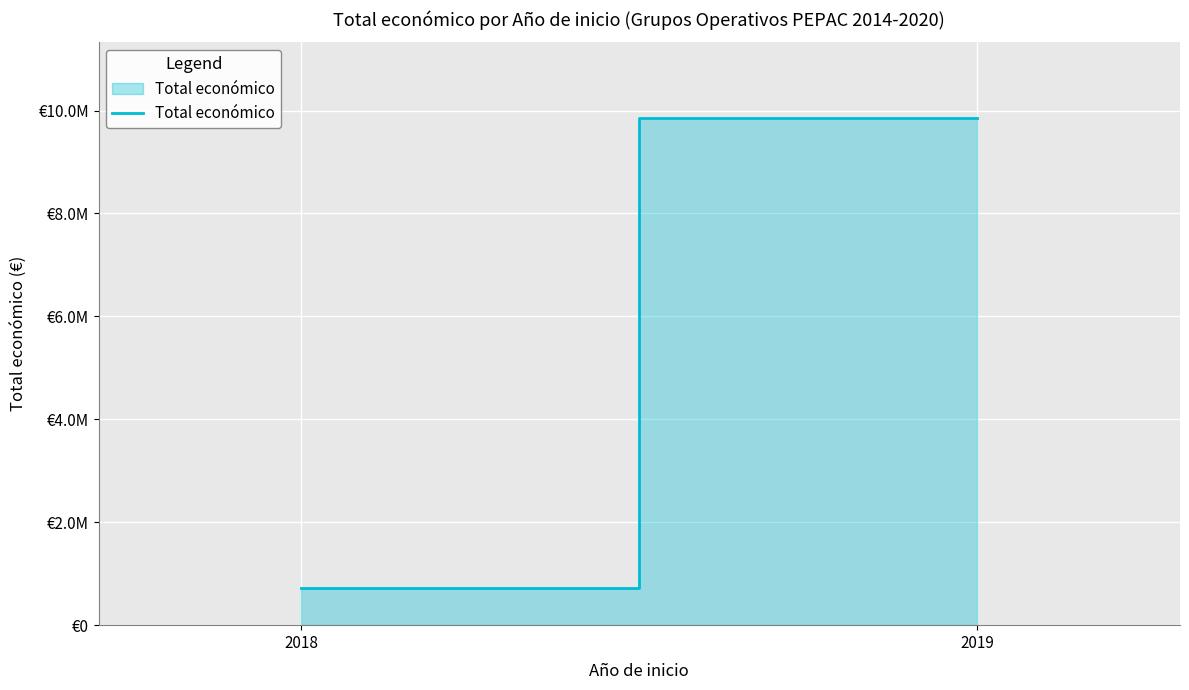

Approximately how many times larger is the value at 2018 compared to 2019?

0.1